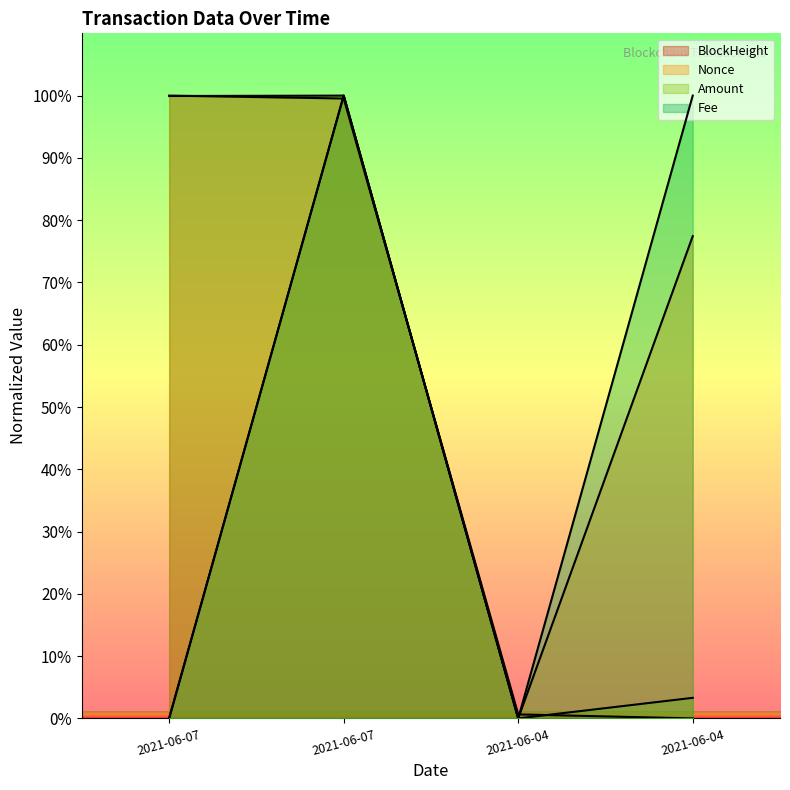

How many lines are shown in the chart?

4